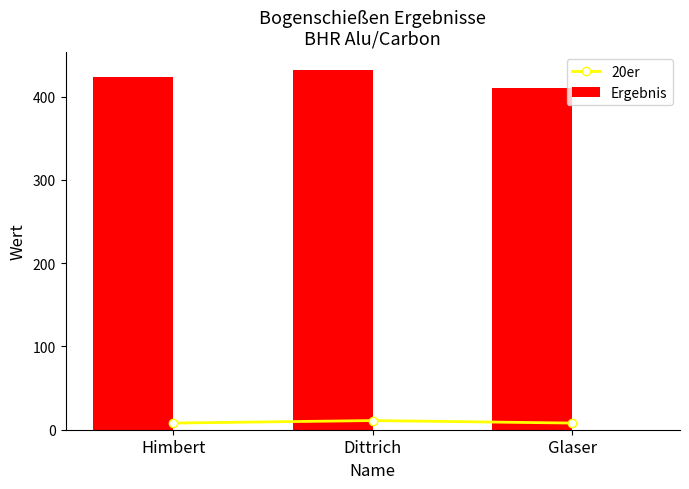

Rank the series at Glaser from highest to lowest value.

Ergebnis, 20er